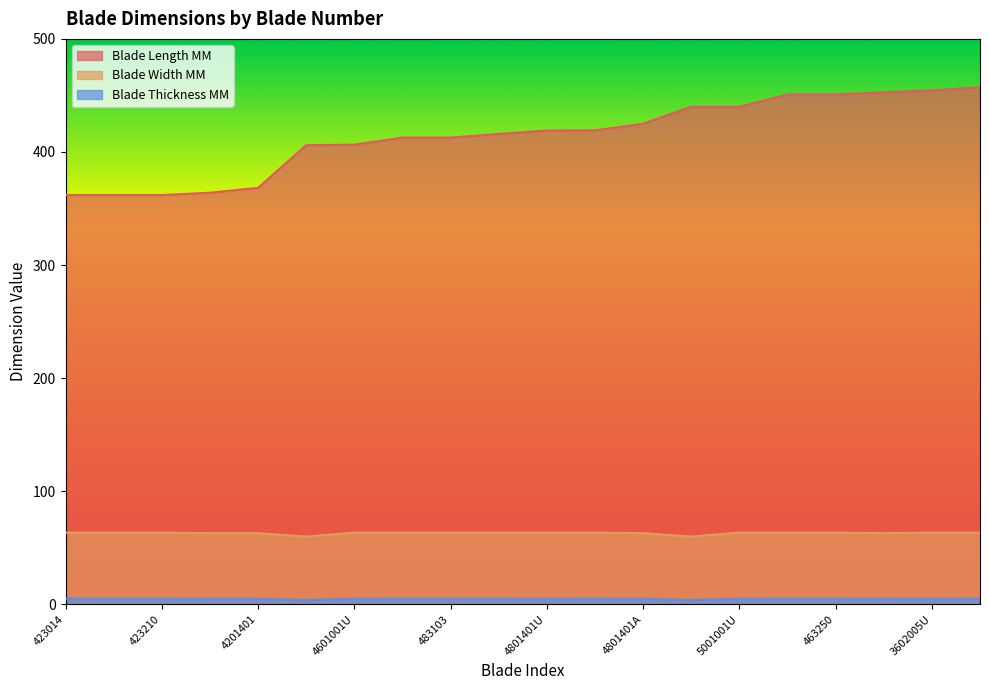

Read the Blade Width MM value at 5001001A.

60.0